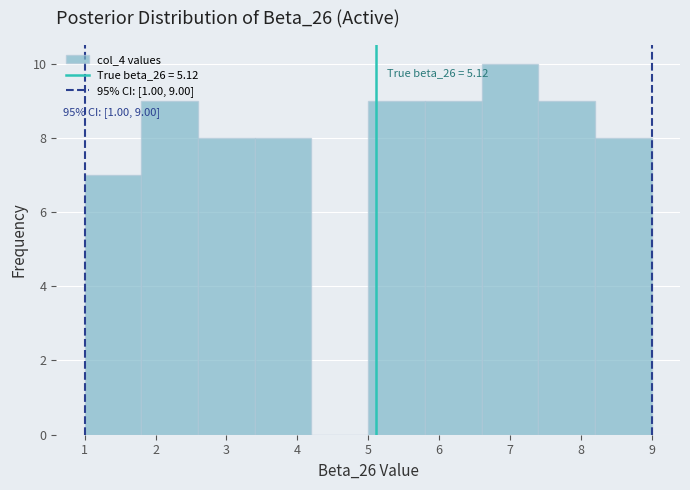

Which range on the x-axis has the tallest bar?

6.6 to 7.4